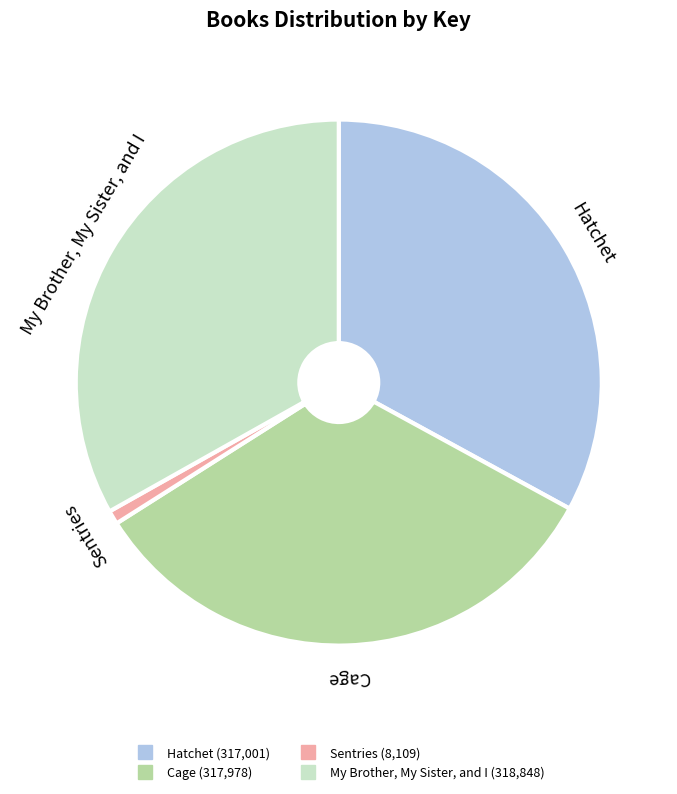

True or false: Cage accounts for 46% of the total.

False